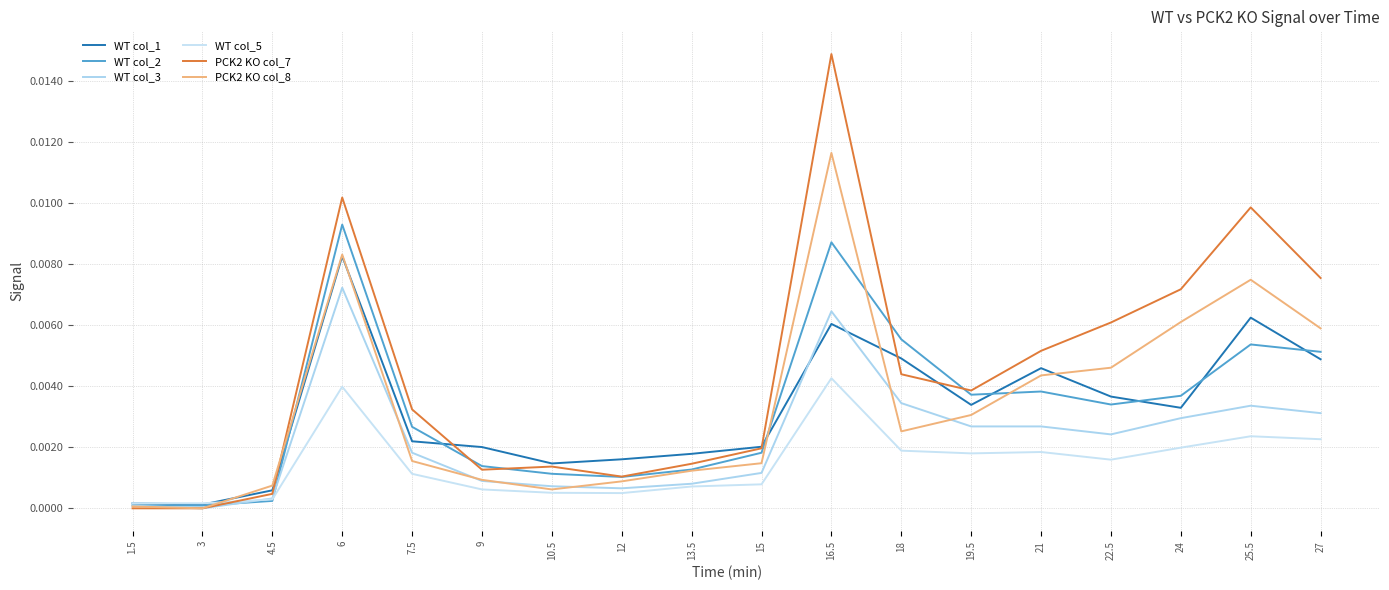

Which series has the largest range (max minus min)?

PCK2 KO col_7